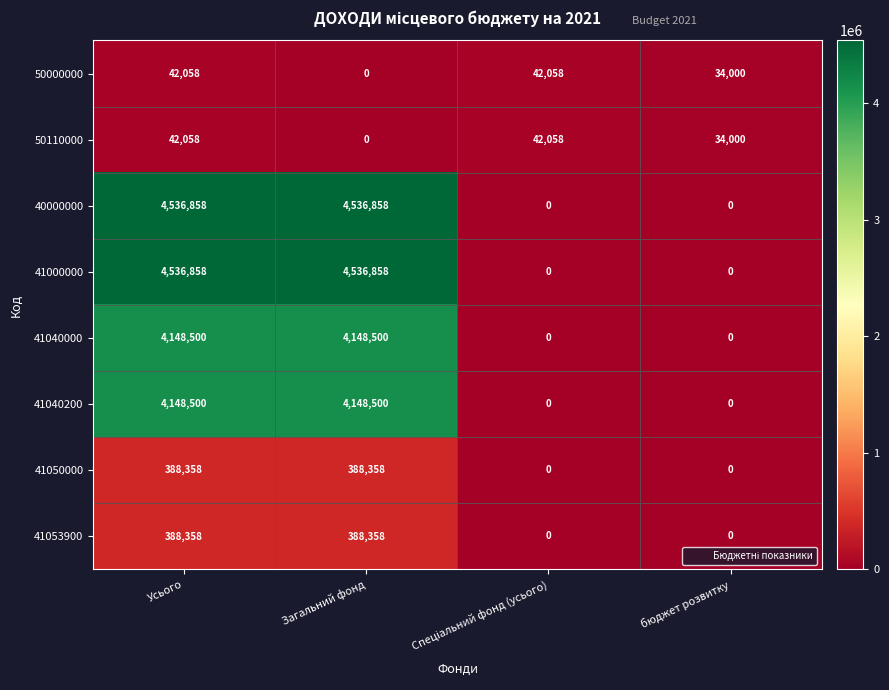

What is the spread (max minus min) of values at бюджет розвитку?

34000